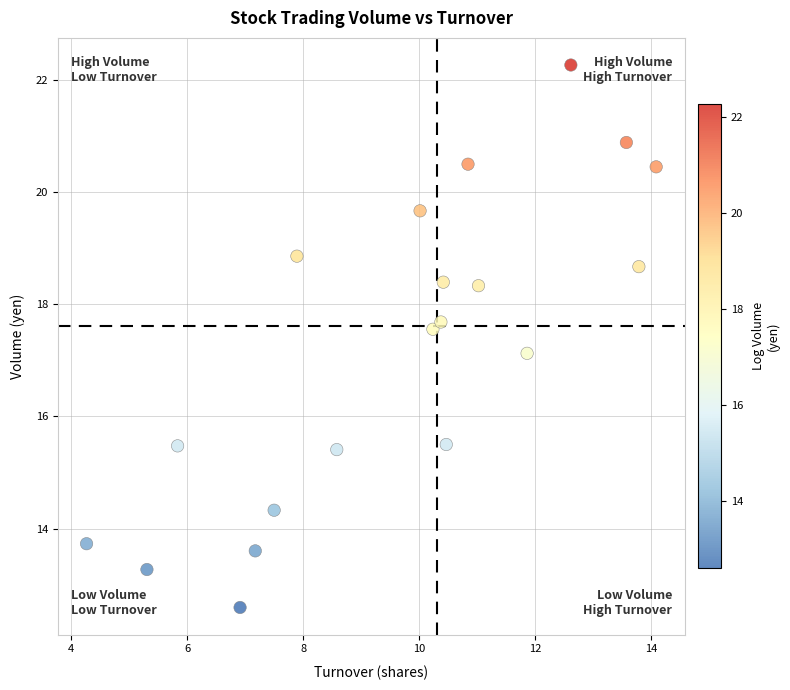

What Y value in the scatter plot is closest to 17?

17.1